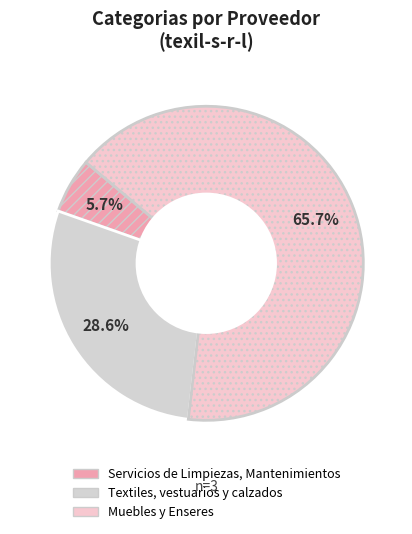

What is the majority slice?

Muebles y Enseres